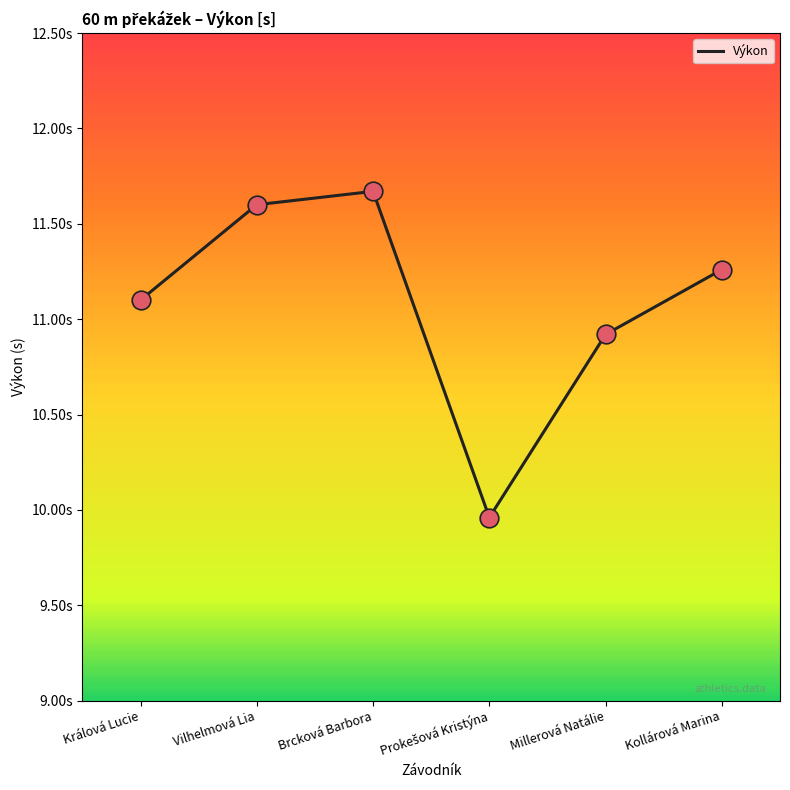

Which has a higher value, Millerová Natálie or Králová Lucie?

Králová Lucie